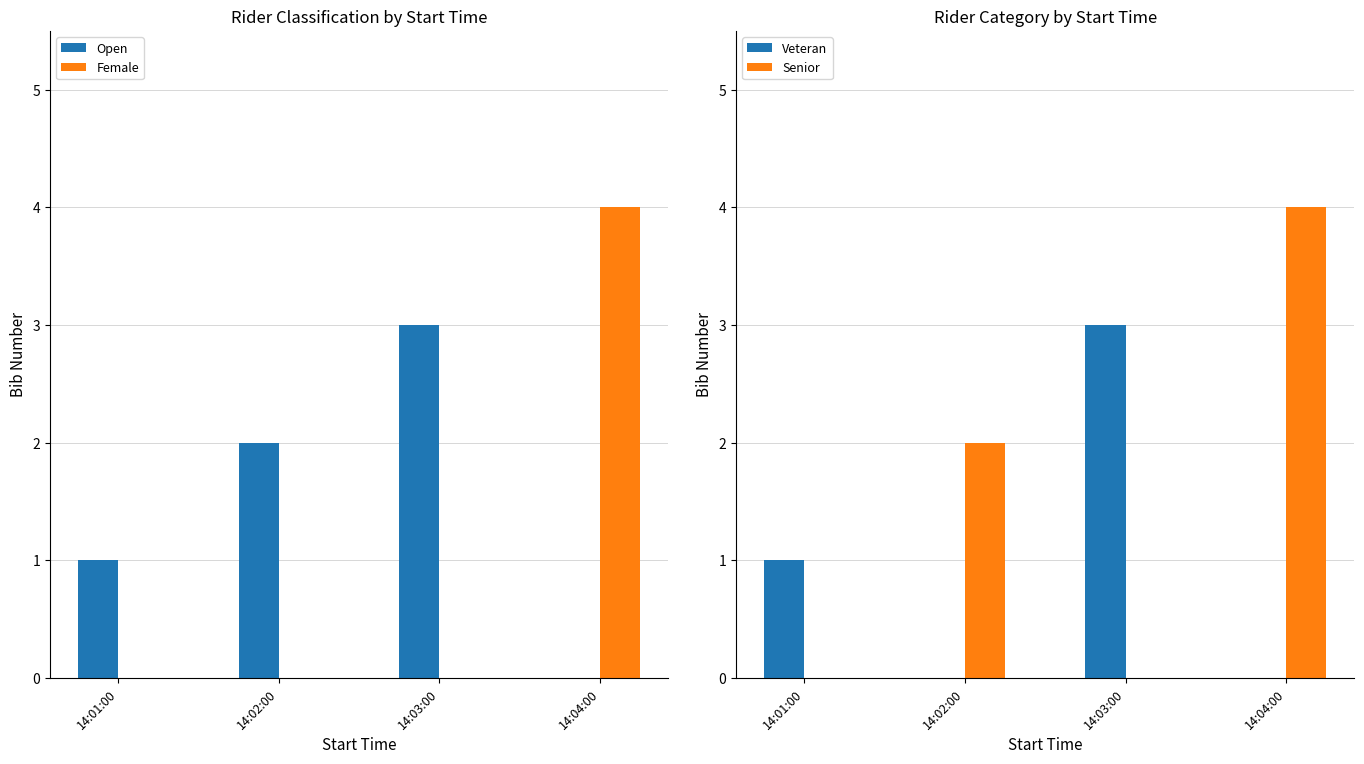

Which series has the largest total across all categories?

Open